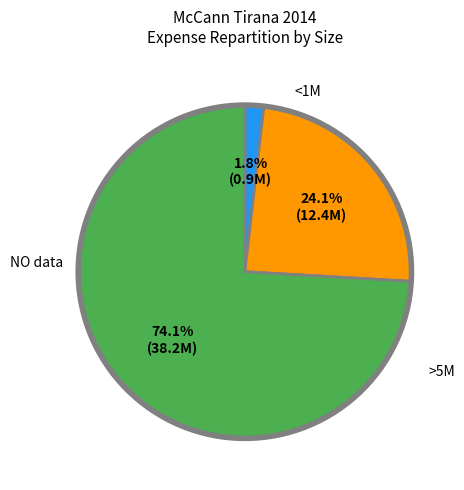

Is there a majority slice in this chart?

Yes